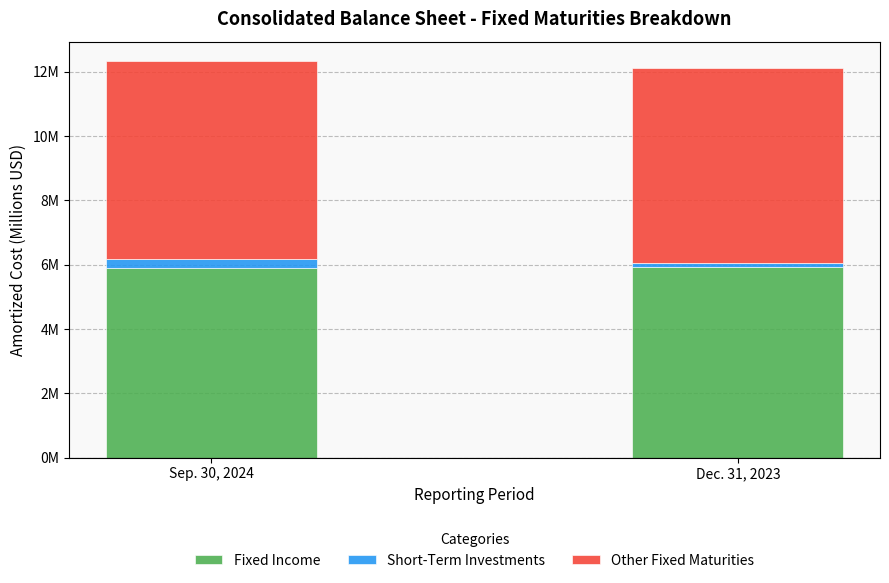

What is the difference between the maximum and minimum values in the Short-Term Investments series?

0.2